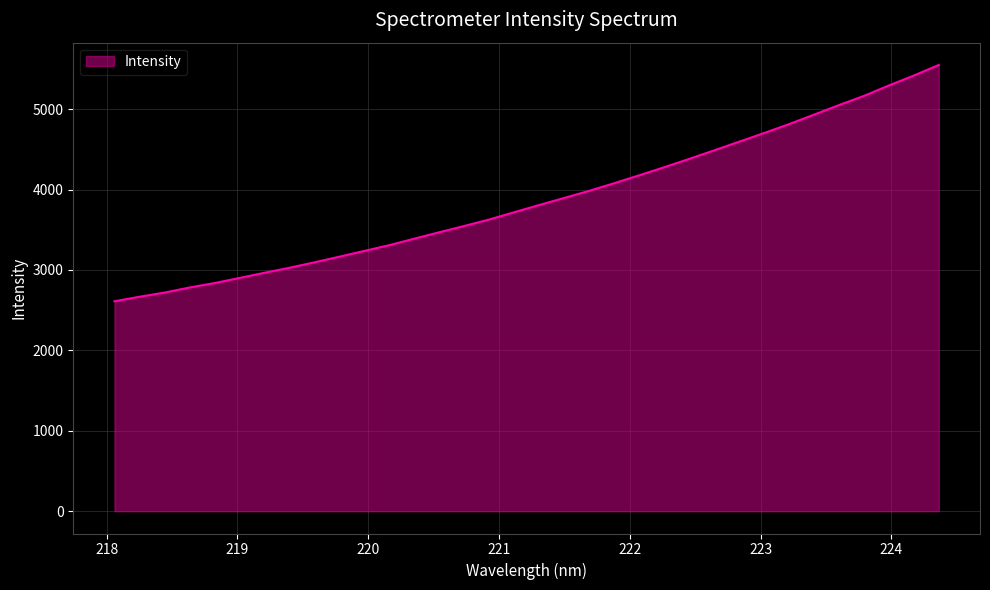

What is the greatest value displayed?

5549.2